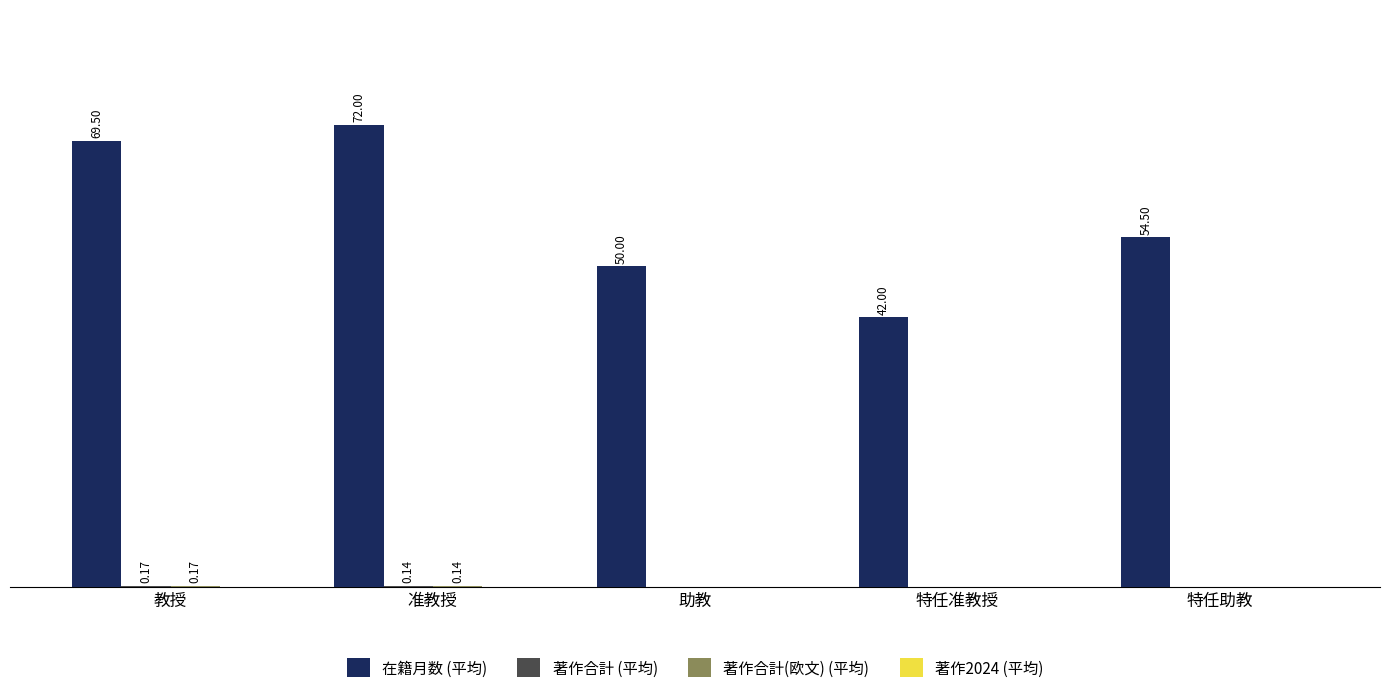

Which series has the largest total across all categories?

在籍月数 (平均)